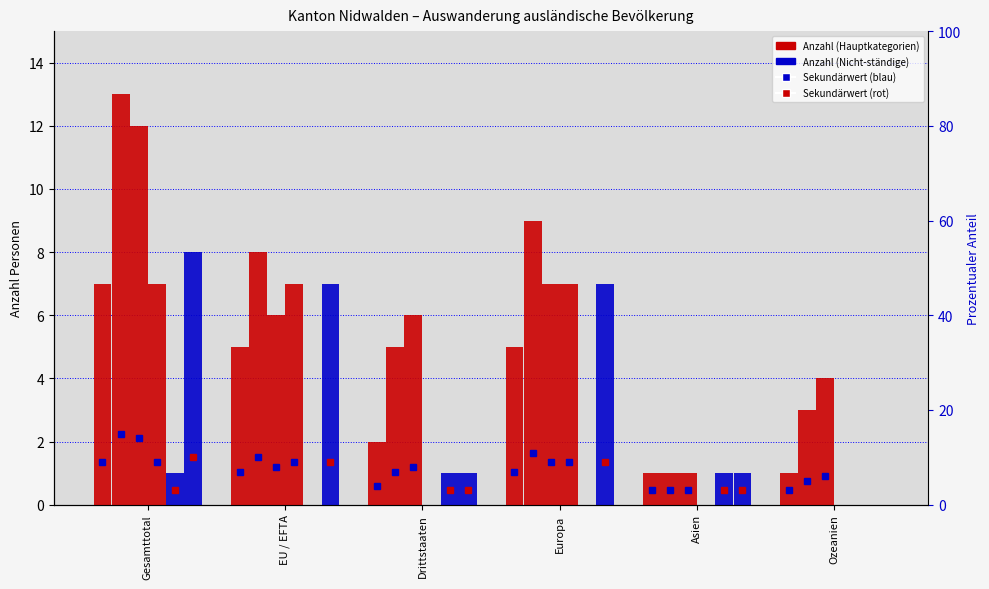

Which series has the largest range (max minus min)?

Total ständige (Männer)